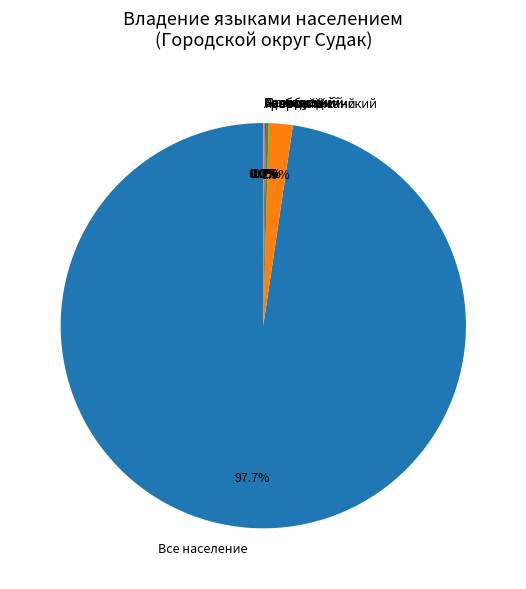

Does Английский account for over 50% of the chart?

No